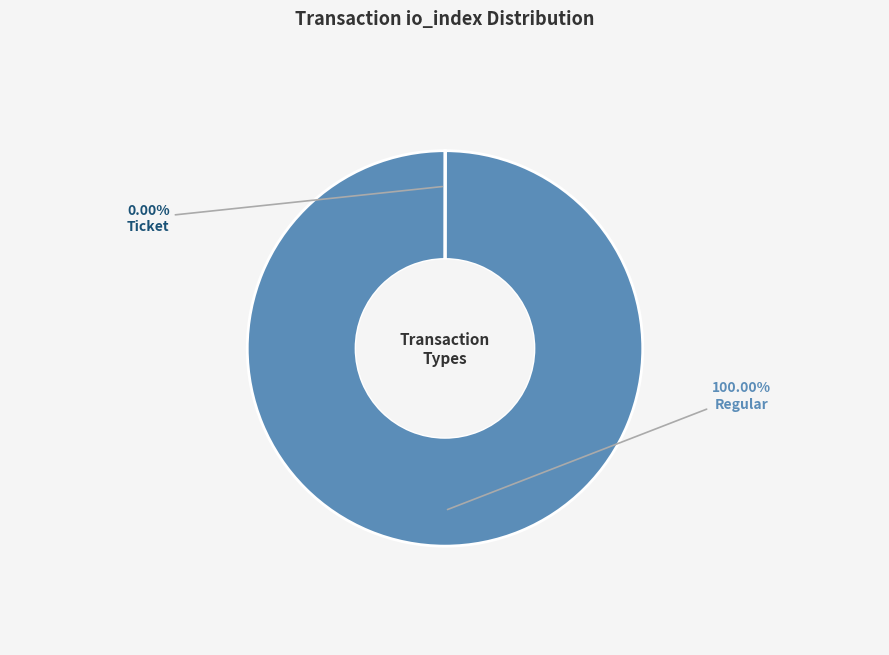

Is there a majority slice in this chart?

Yes